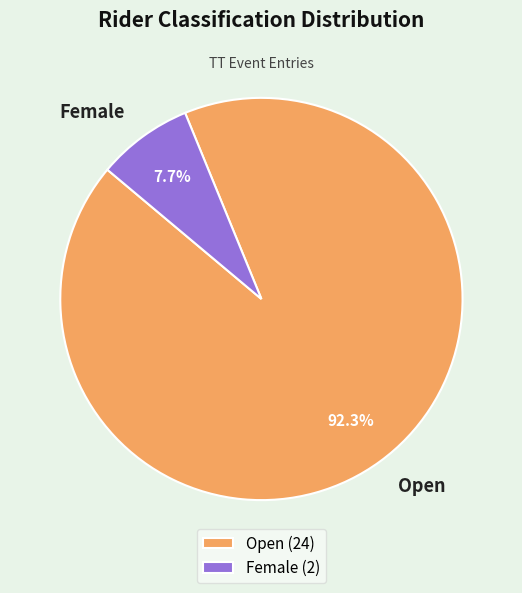

Is there a majority slice in this chart?

Yes